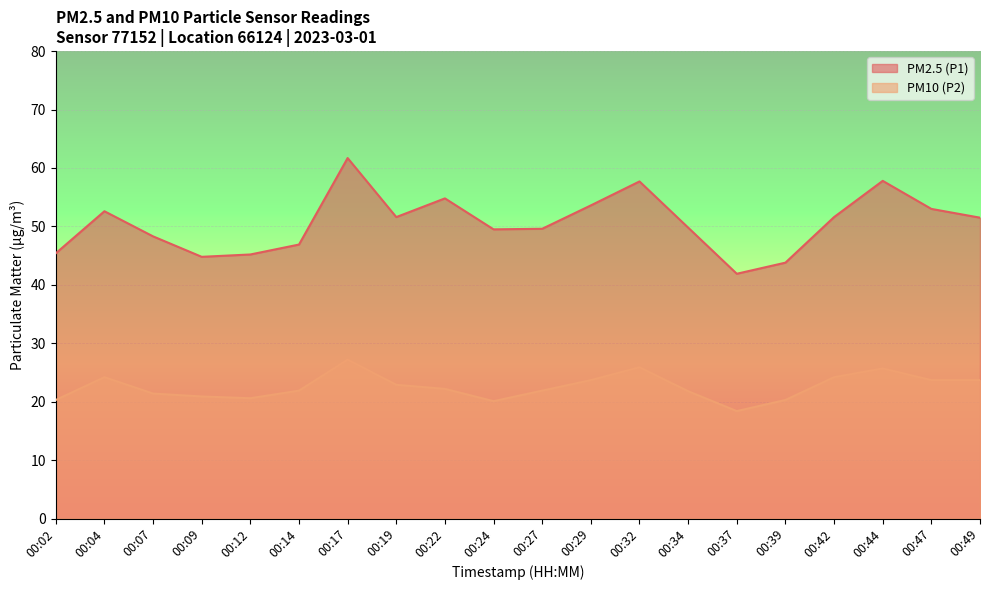

True or false: PM10 (P2) has a value of 21.9 at 00:27.

True